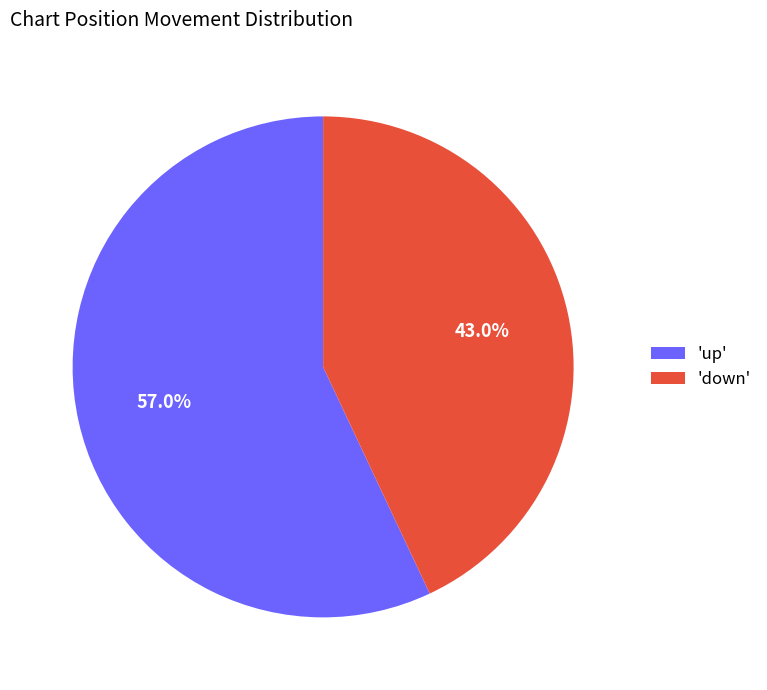

Rank the categories by value from highest to lowest.

'up', 'down'